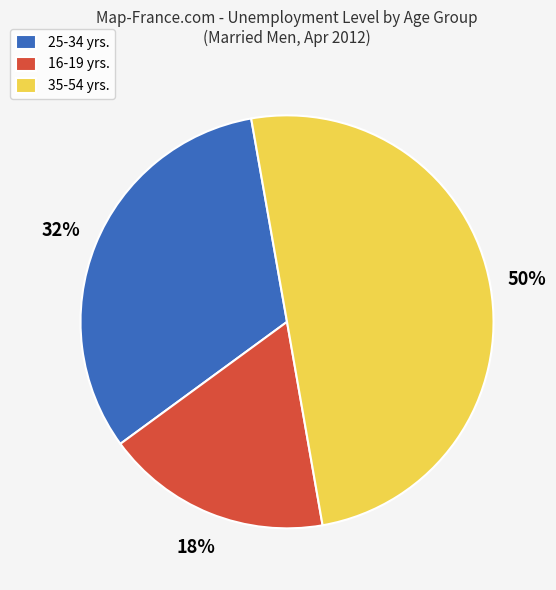

What is the largest slice in the pie chart?

35-54 yrs.